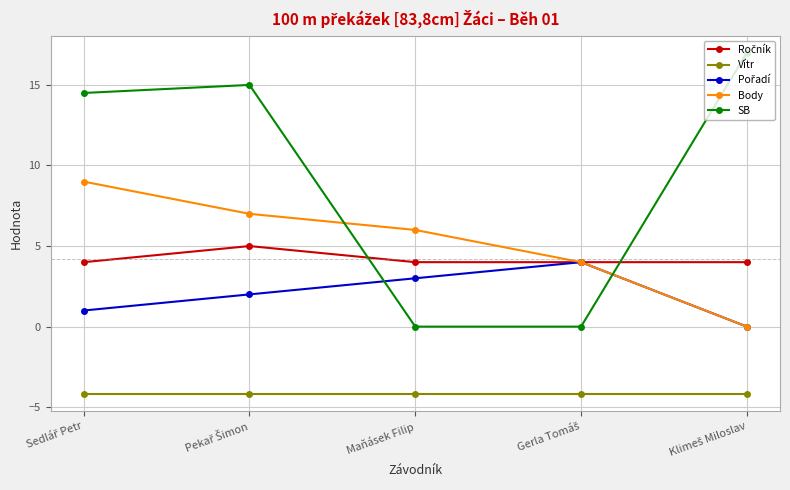

What is the maximum value shown in the chart?

17.0